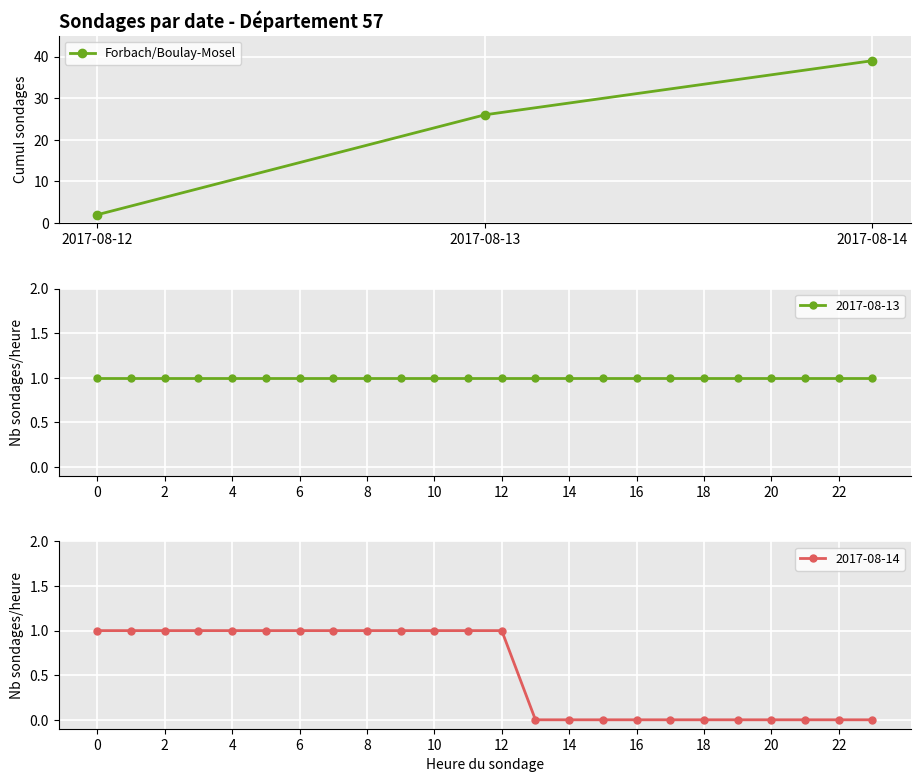

How many data points does each series have?

3